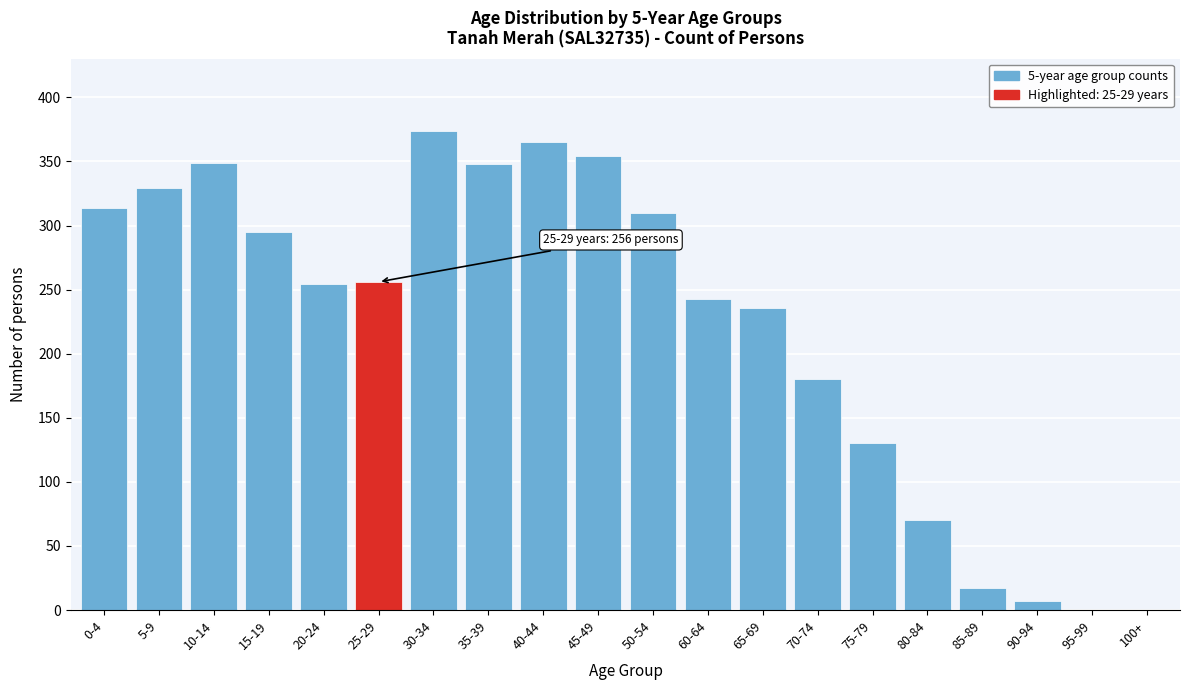

Where is the data nearest to the value 187?

70-74